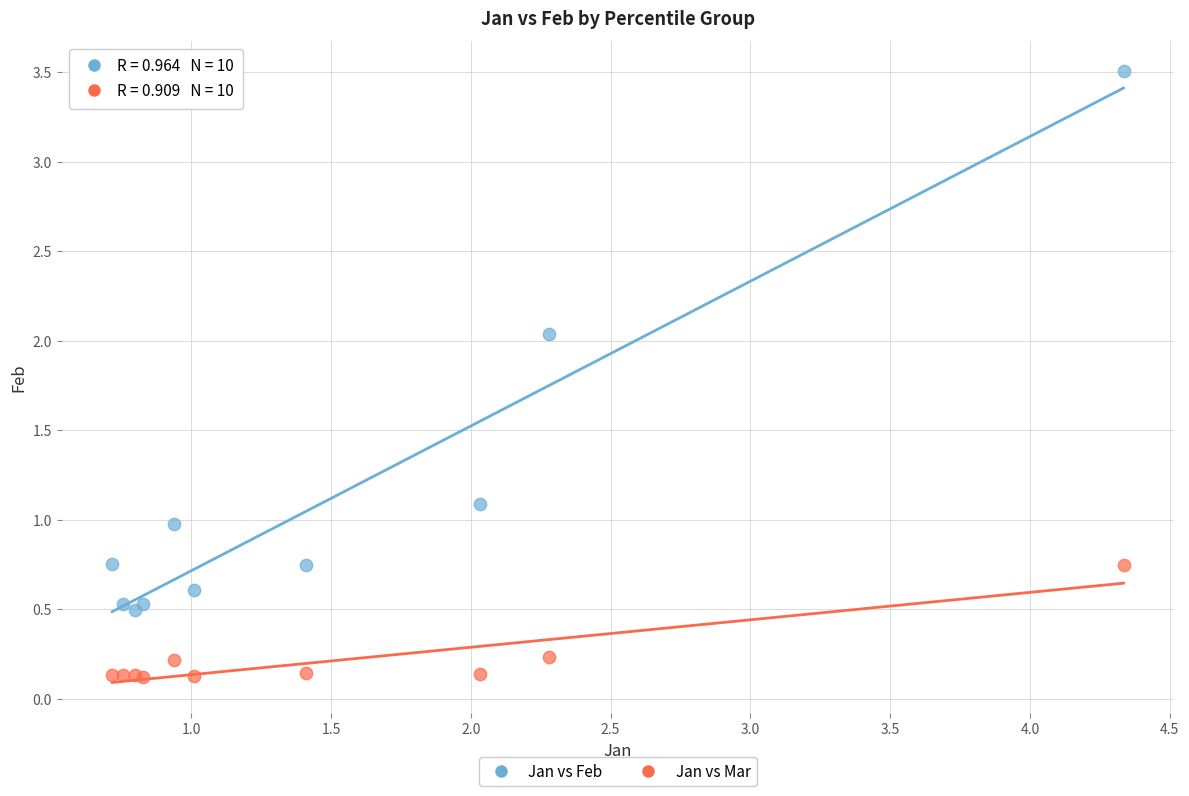

Which series has the widest spread of Y values?

Jan vs Feb